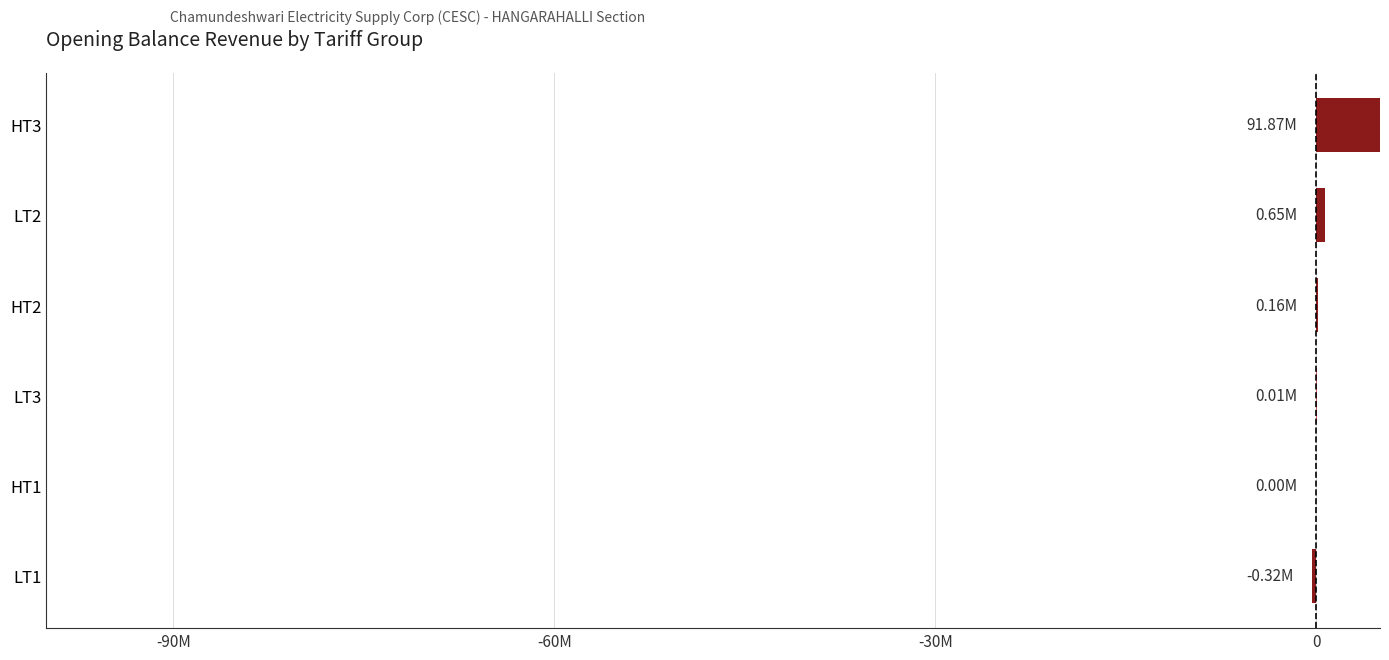

Reading left to right, transcribe all the data shown in this chart.

-317006.4	0.0	7514.2	156589.1	646695.2	91871149.9